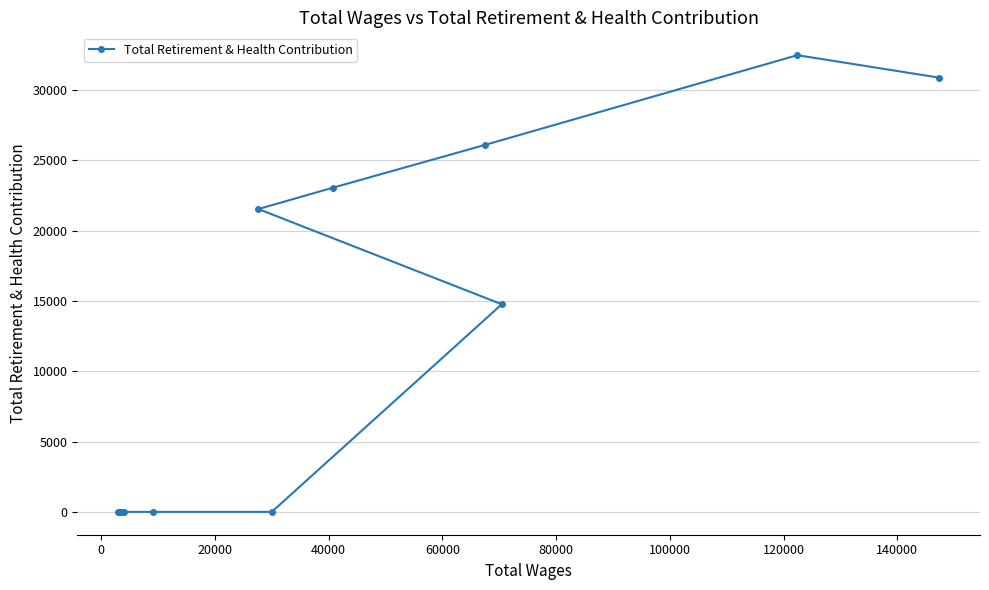

How many positive values are there?

6